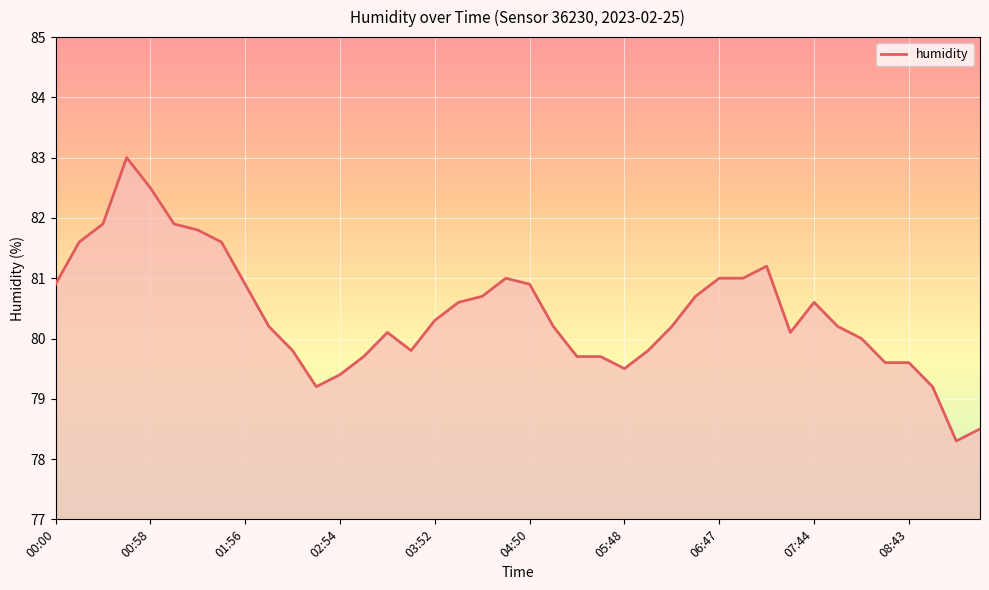

What is the difference between the maximum and minimum values?

4.7